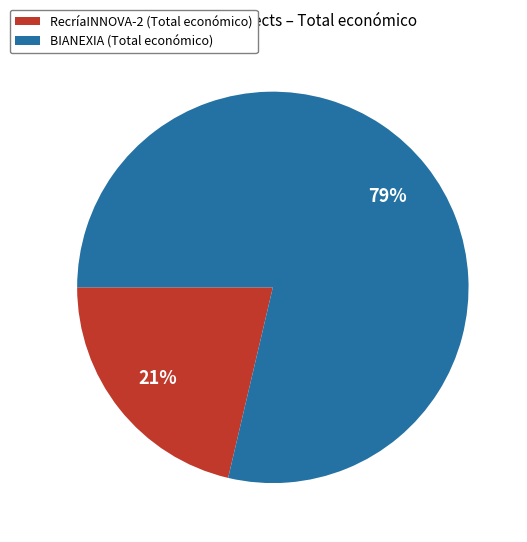

Which slice is the smallest?

RecríaINNOVA-2